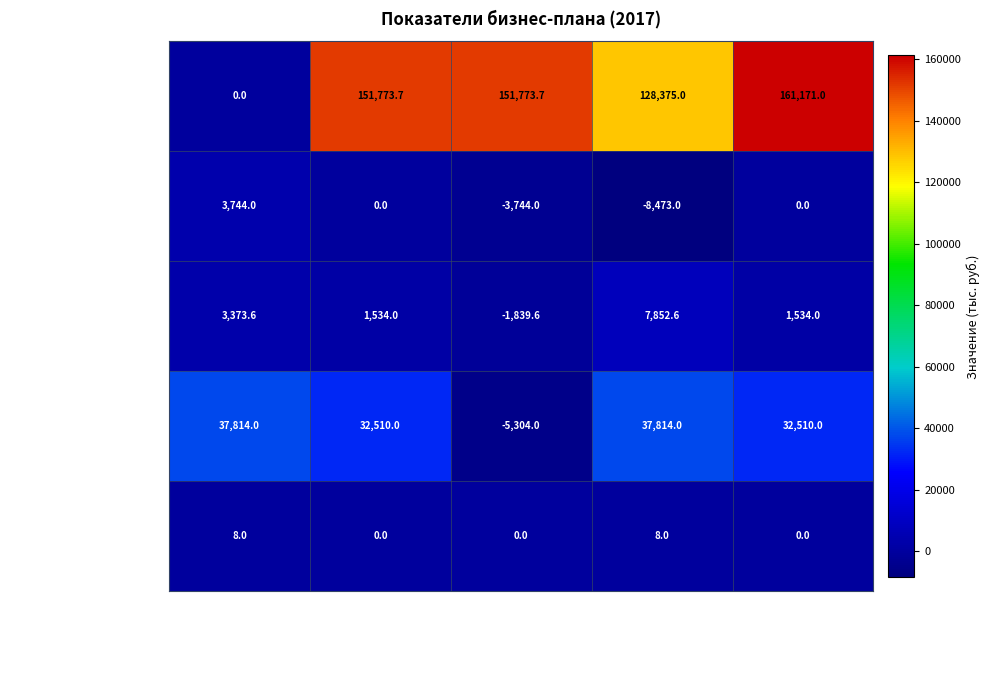

Reading left to right, transcribe all the data shown in this chart.

1.1. Объем инвестиций: План=0.0	Факт=151773.7	Отклонение (тыс. руб.)=151773.7	Нарастающим итогом План=128375.0	Нарастающим итогом Факт=161171.0
1.2. Налоговые поступления: План=3744.0	Факт=0.0	Отклонение (тыс. руб.)=-3744.0	Нарастающим итогом План=-8473.0	Нарастающим итогом Факт=0.0
1.3. Объем гос. поддержки: План=3373.6	Факт=1534.0	Отклонение (тыс. руб.)=-1839.6	Нарастающим итогом План=7852.6	Нарастающим итогом Факт=1534.0
1.4. Объем гос. поддержки (нат.): План=37814.0	Факт=32510.0	Отклонение (тыс. руб.)=-5304.0	Нарастающим итогом План=37814.0	Нарастающим итогом Факт=32510.0
1.5. Трудовые ресурсы: План=8.0	Факт=0.0	Отклонение (тыс. руб.)=0.0	Нарастающим итогом План=8.0	Нарастающим итогом Факт=0.0